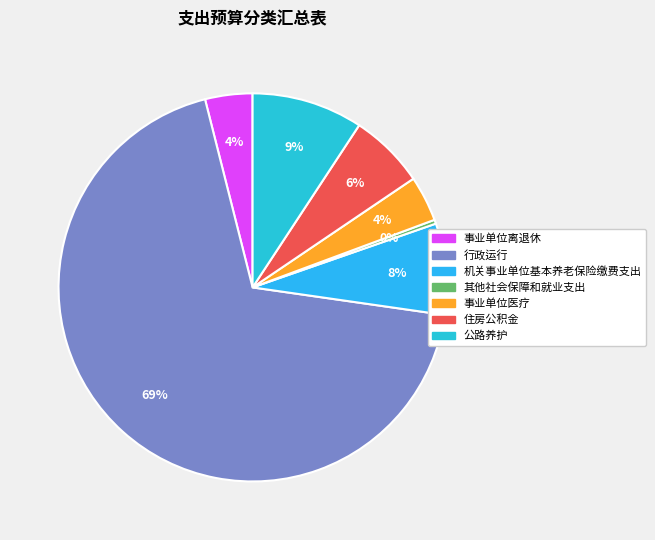

What portion of the pie excludes 行政运行?

31.2%